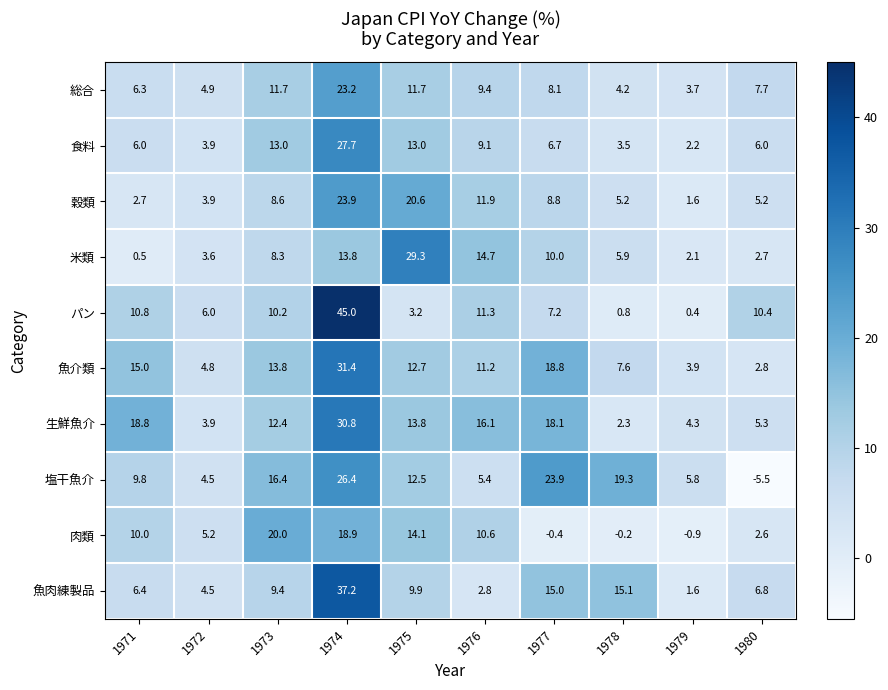

The value of 穀類 at 1974 is 23.9. True or false?

True